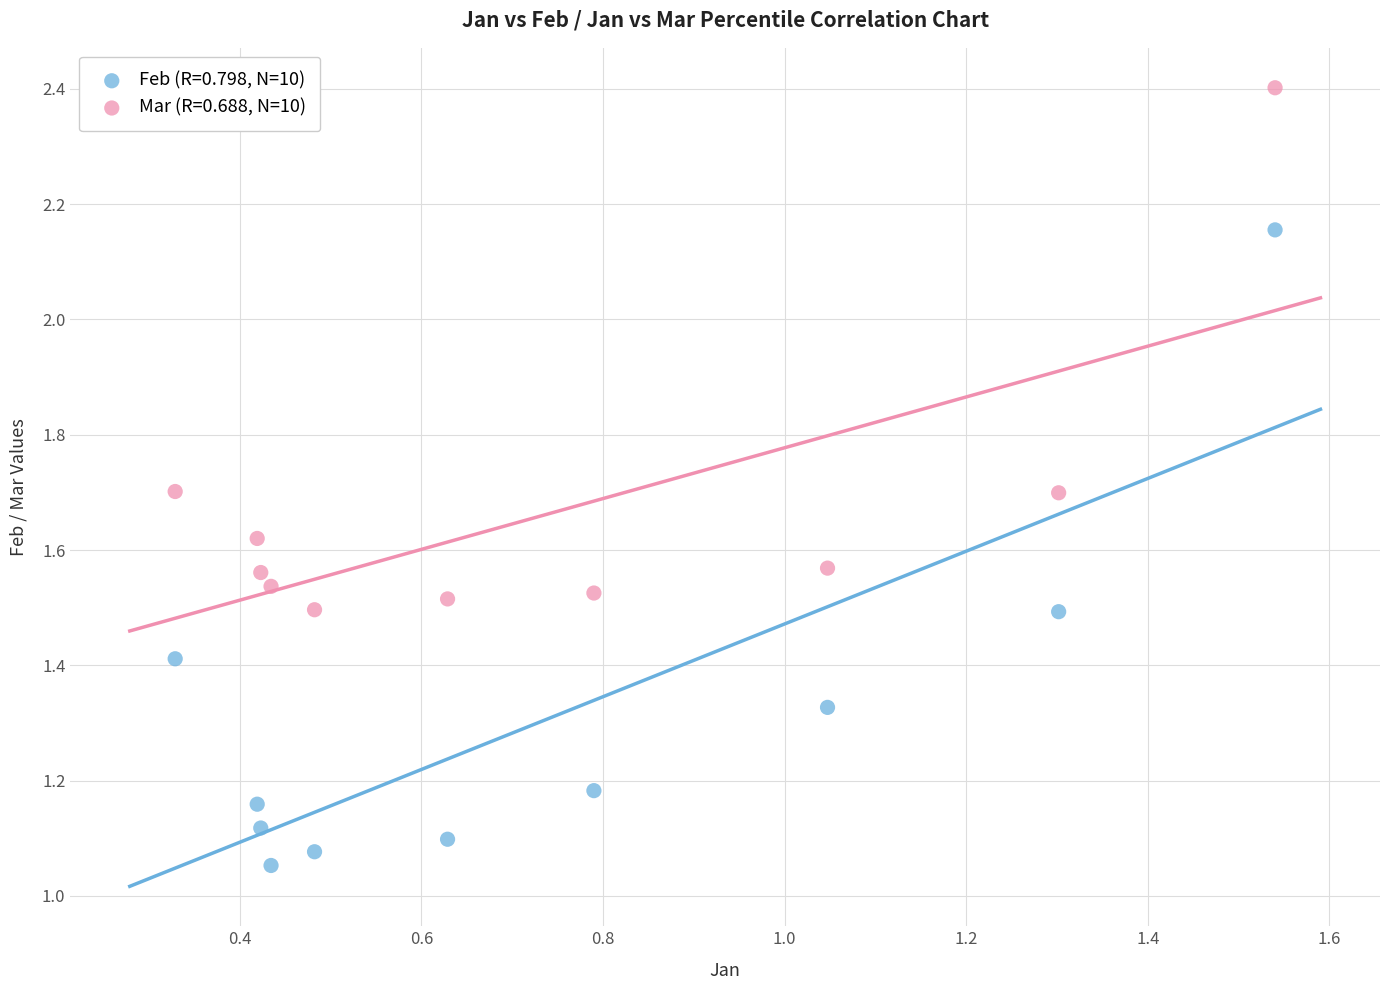

What are all the series names shown in the legend?

Feb (R=0.798, N=10), Mar (R=0.688, N=10)